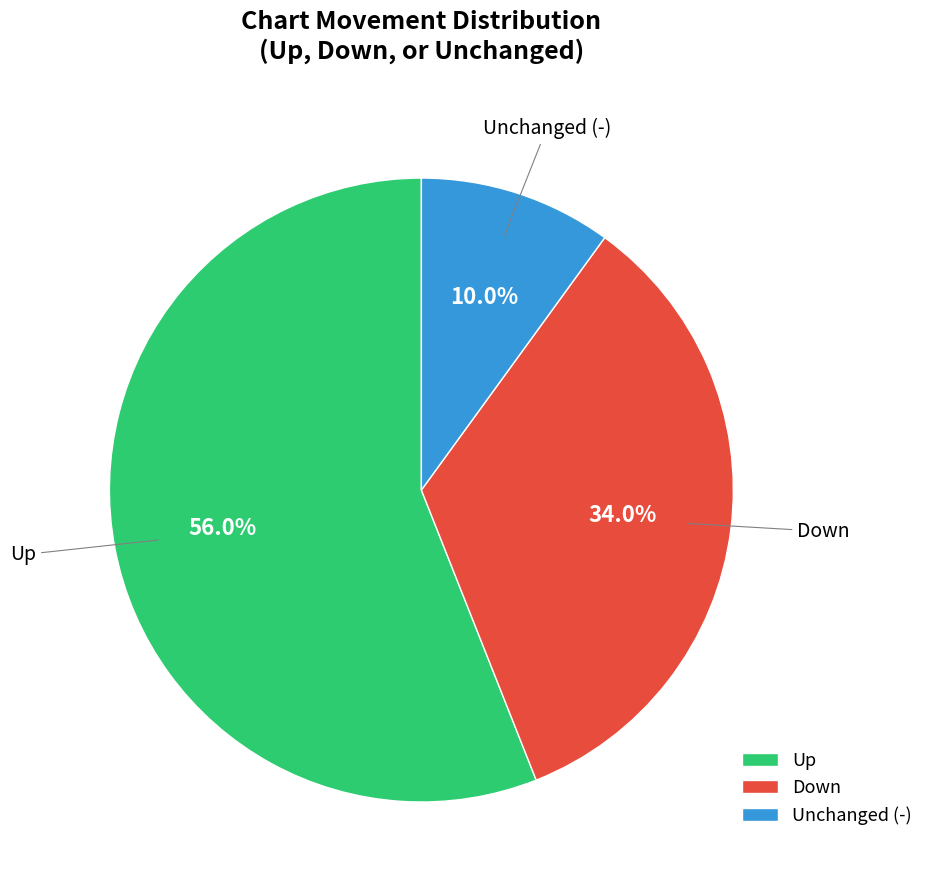

Approximately how many times larger is the value at Unchanged (-) compared to Down?

0.3